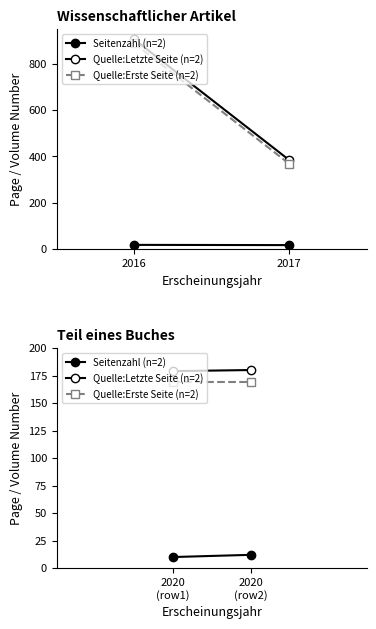

Rank the series at 2020 (row2) from lowest to highest value.

Seitenzahl (n=2), Quelle:Erste Seite (n=2), Quelle:Letzte Seite (n=2)